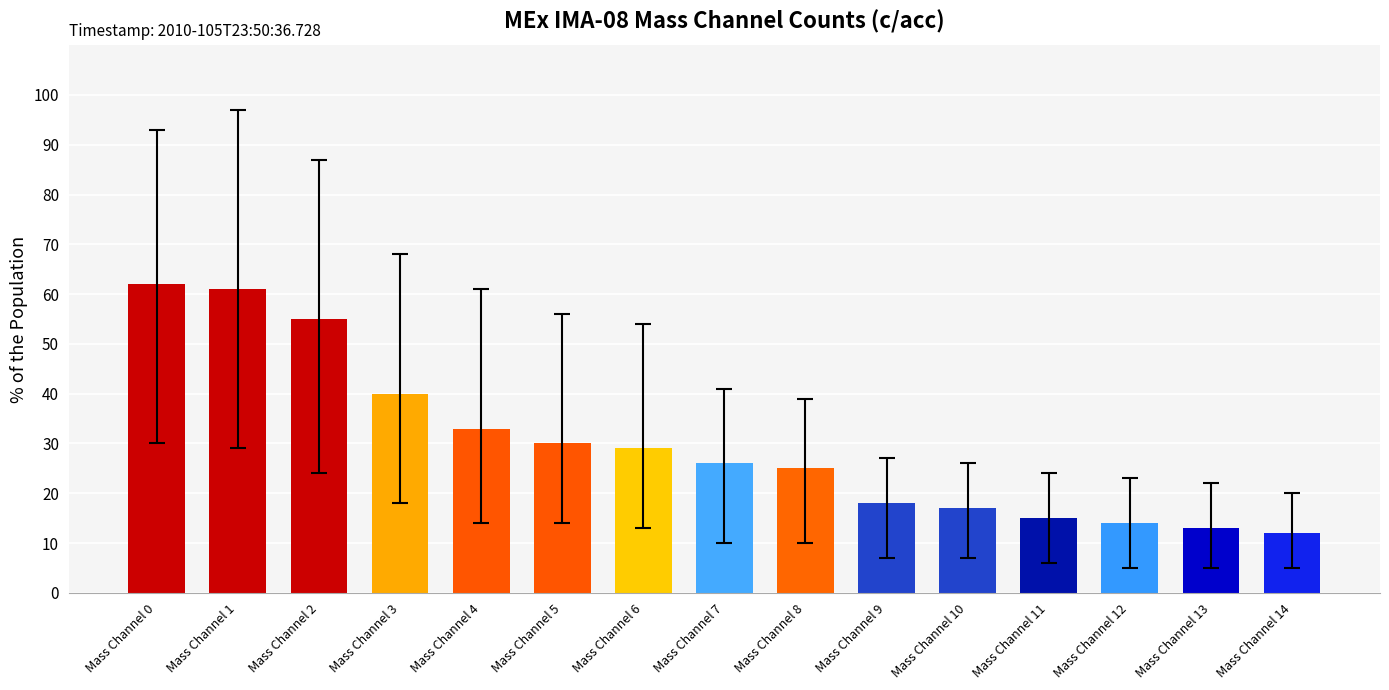

Reading right to left, extract all data points from this chart.

Mass Channel 14=12	Mass Channel 13=13	Mass Channel 12=14	Mass Channel 11=15	Mass Channel 10=17	Mass Channel 9=18	Mass Channel 8=25	Mass Channel 7=26	Mass Channel 6=29	Mass Channel 5=30	Mass Channel 4=33	Mass Channel 3=40	Mass Channel 2=55	Mass Channel 1=61	Mass Channel 0=62